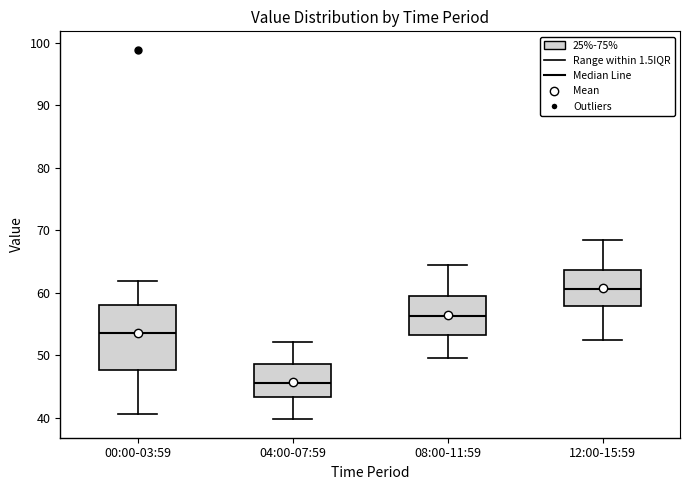

Where does the median line of the box for 04:00-07:59 sit on the y-axis? The values are not printed on the chart, so give them approximately, as read against the axis.

46